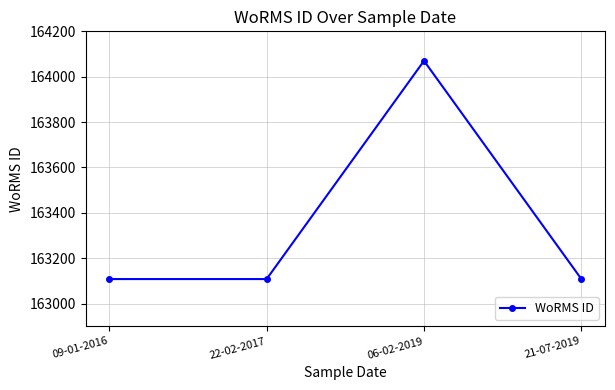

What is the difference between the values at 06-02-2019 and 21-07-2019?

962